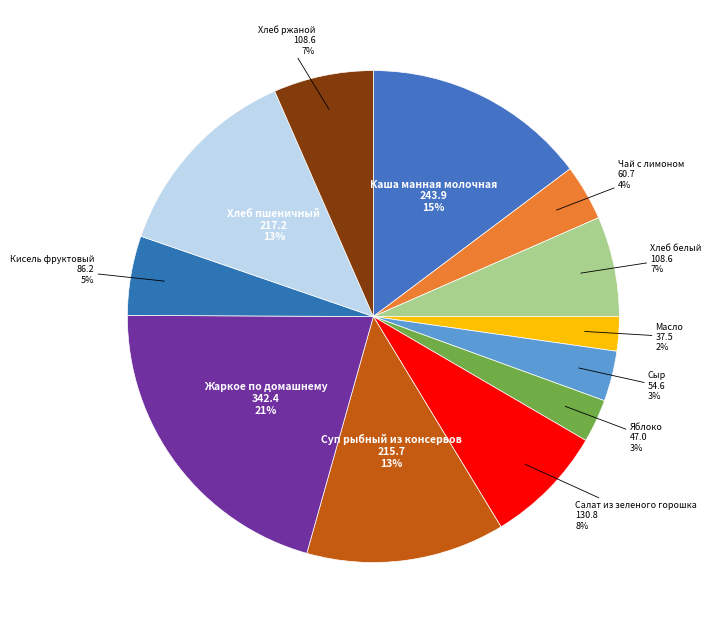

To the nearest percent, what portion does Каша манная молочная represent?

15%